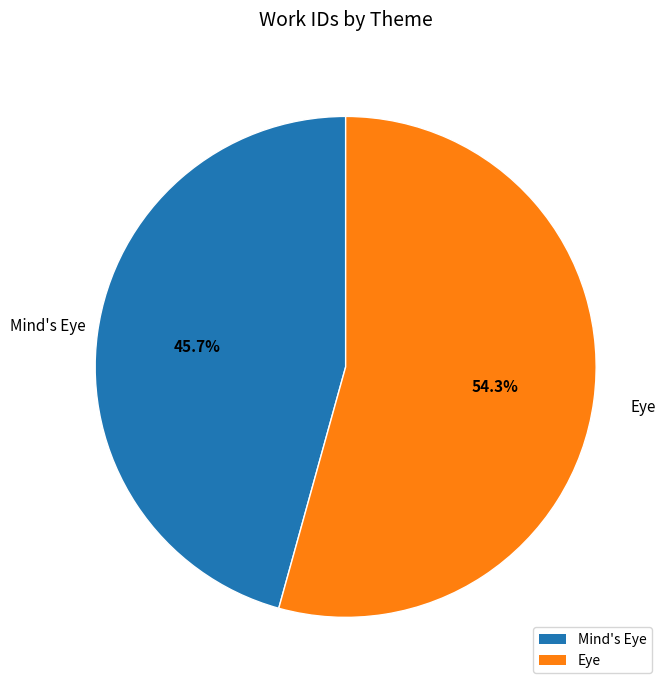

To the nearest percent, what is the combined percentage of Eye and Mind's Eye?

100%